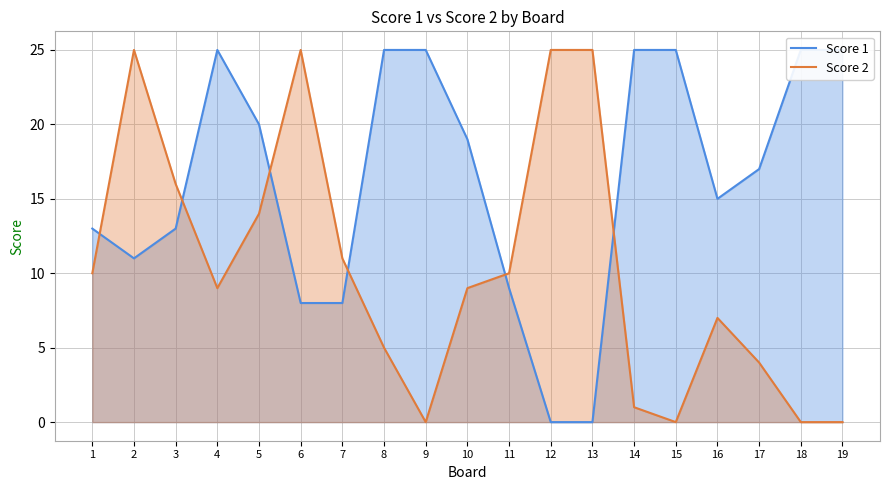

Reading left to right, extract all data points from this chart.

Score 1: 13	11	13	25	20	8	8	25	25	19	9	0	0	25	25	15	17	25	25
Score 2: 10	25	16	9	14	25	11	5	0	9	10	25	25	1	0	7	4	0	0